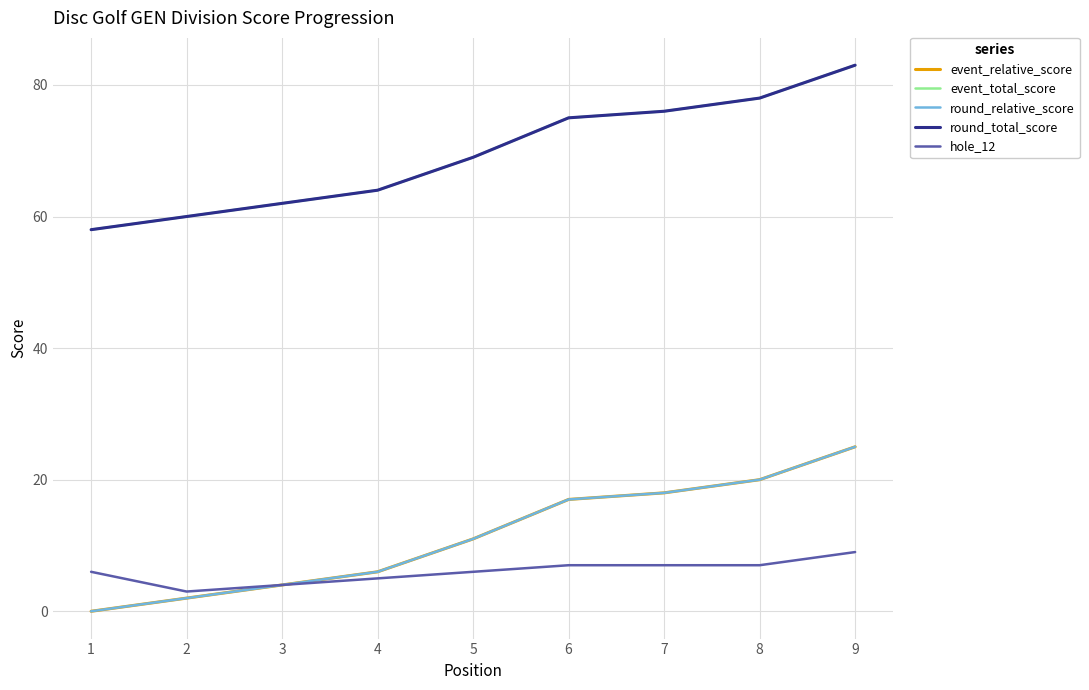

Is the value of round_relative_score at 6 greater than the value of hole_12 at 7?

Yes